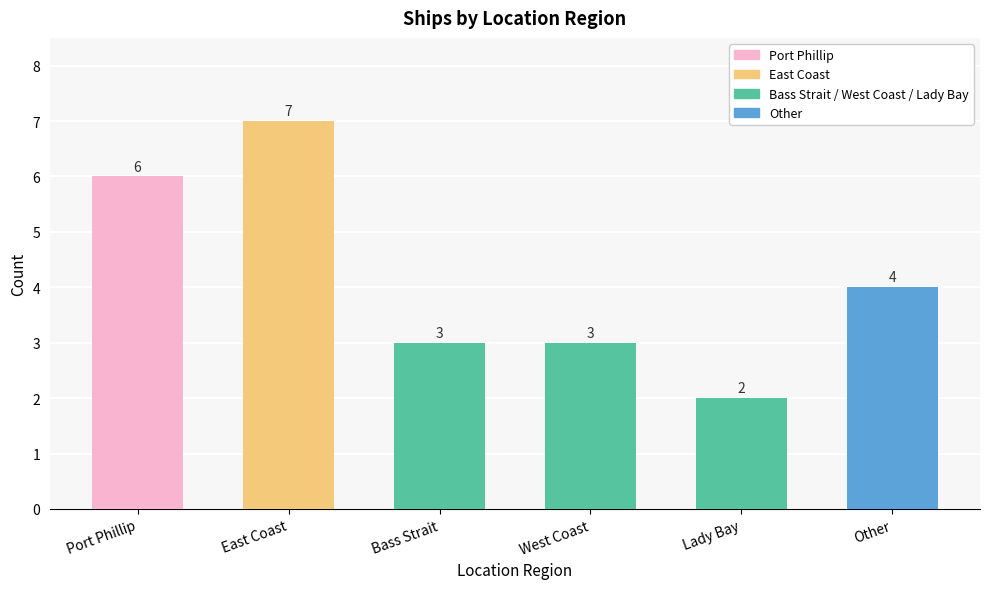

What is the value of the 2nd bar from the left?

7